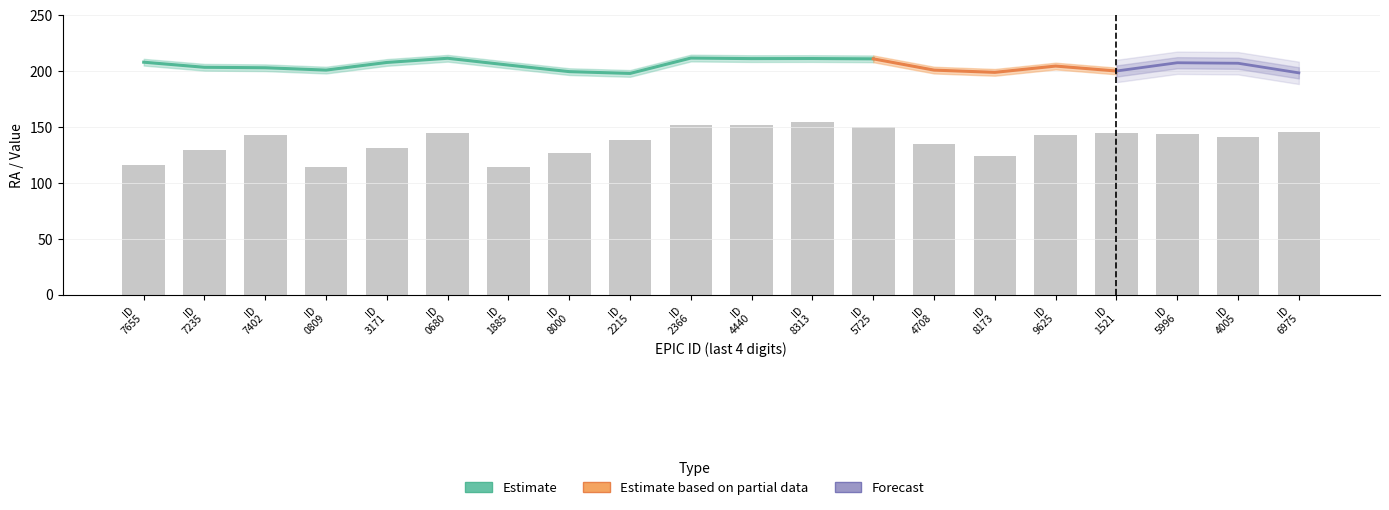

What is the ratio of the value at ID 8000 to the value at ID 1521?

0.9